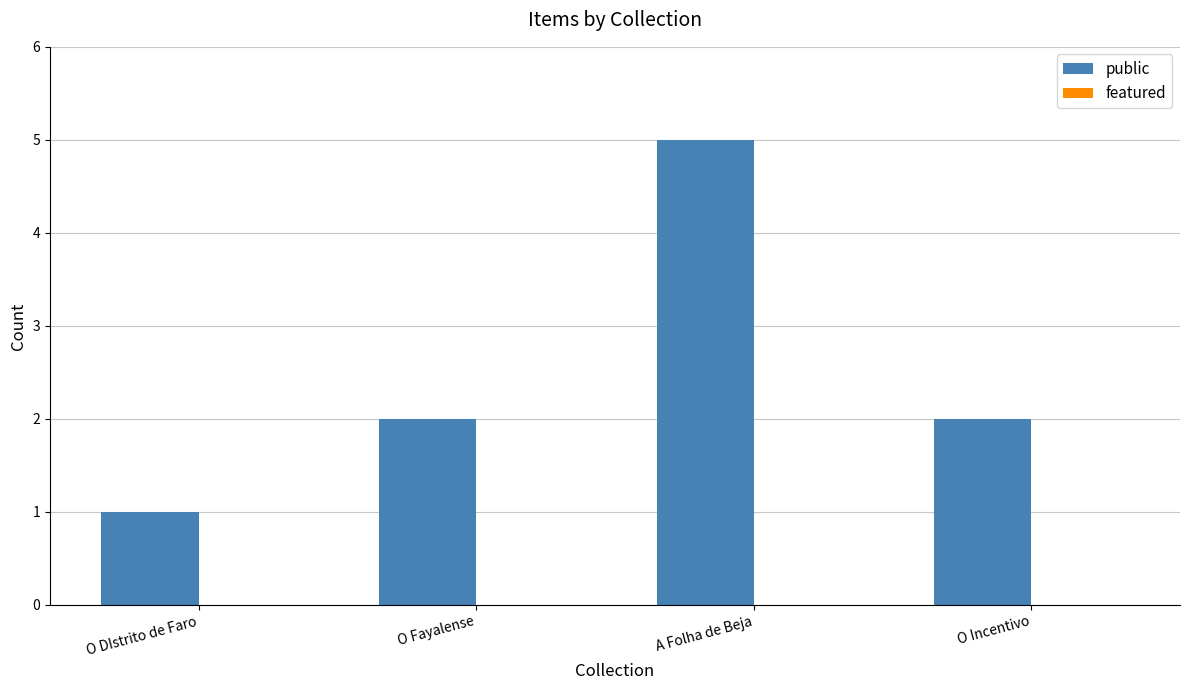

At which category does the chart reach its minimum across all series?

O DIstrito de Faro